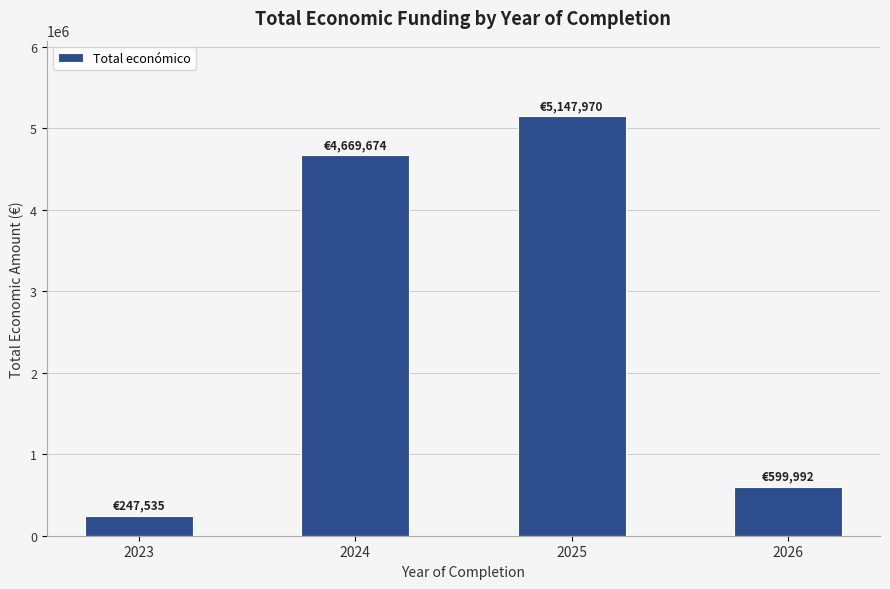

Rank the categories by value from highest to lowest.

2025, 2024, 2026, 2023